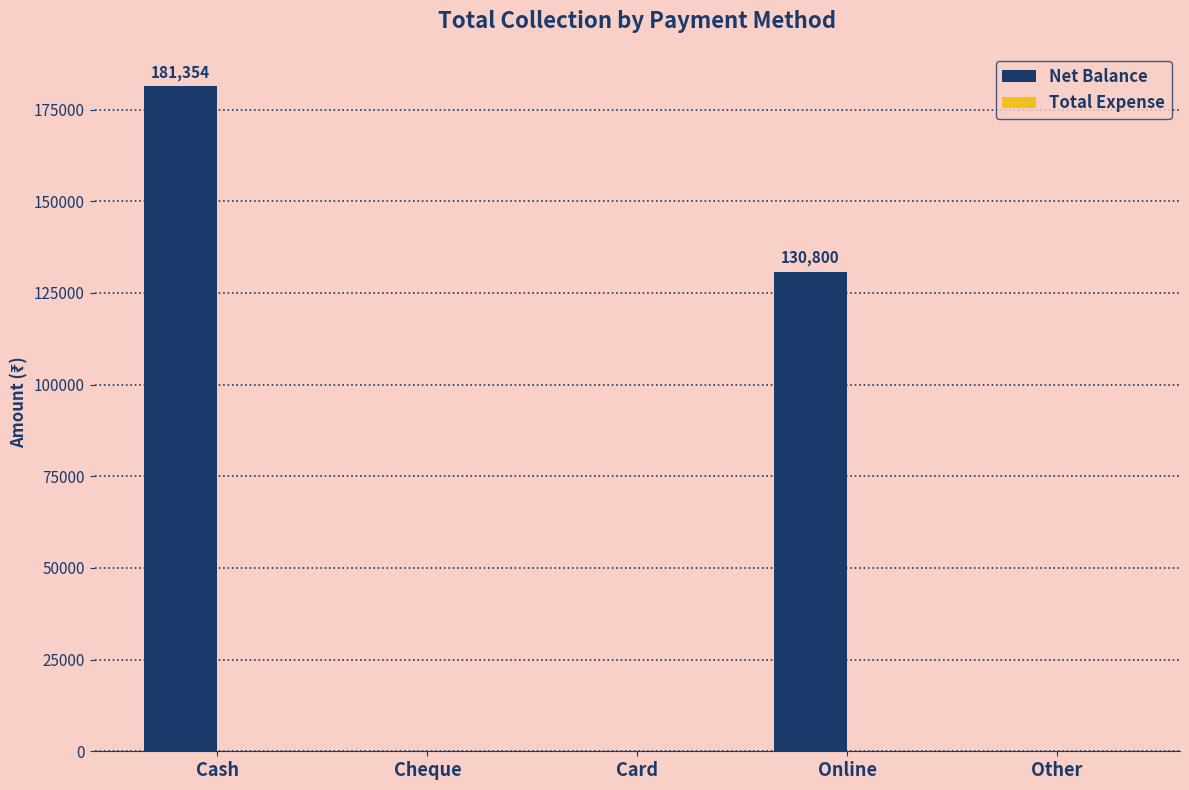

Are the bars horizontal?

No